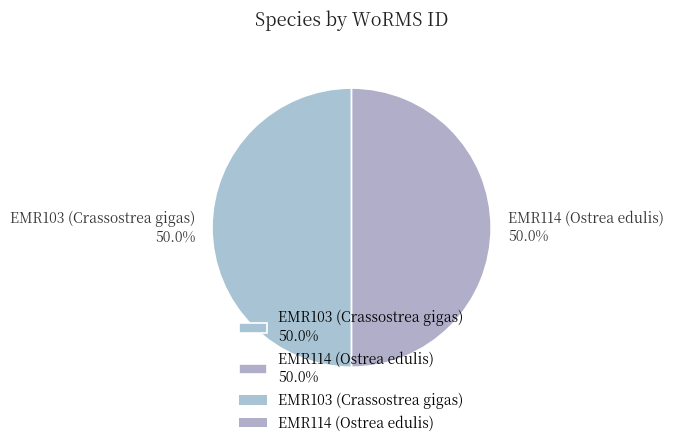

Approximately how many times larger is the value at EMR103 (Crassostrea gigas) 50.0% compared to EMR114 (Ostrea edulis) 50.0%?

1.0